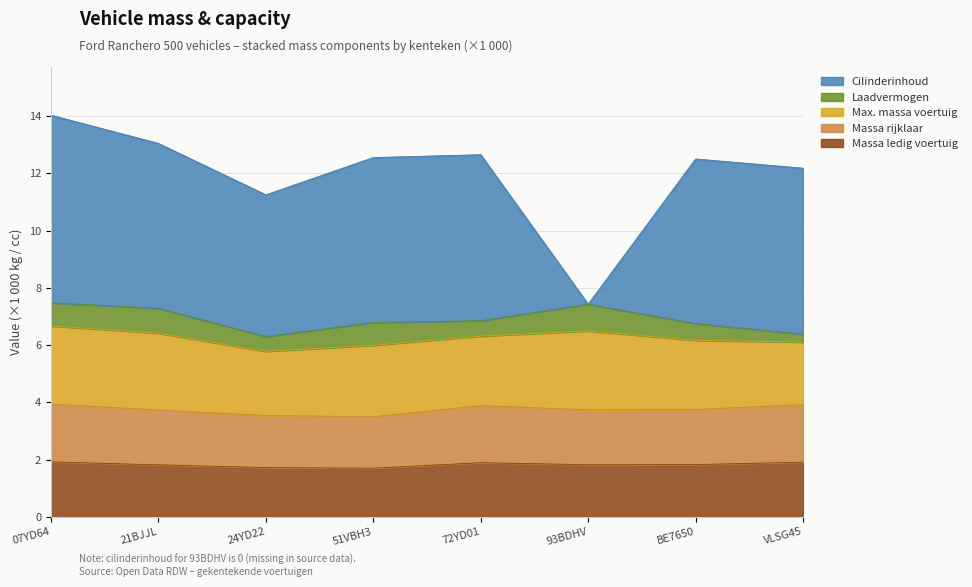

What is the average value of the massa_ledig_voertuig series?

1.8